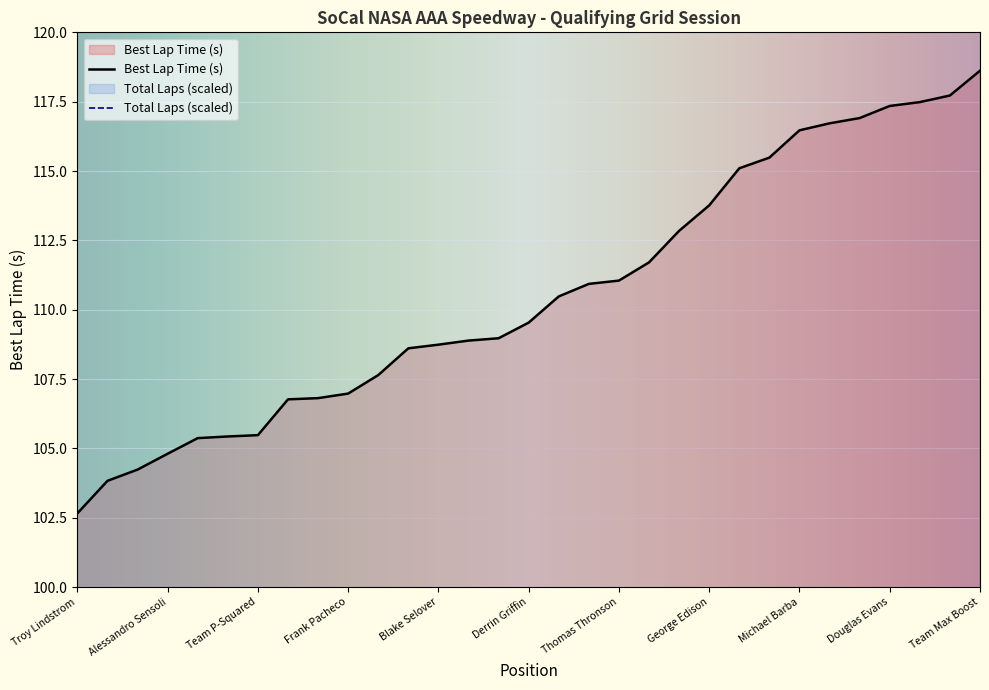

What is the sum of the Best Lap Time values at Team Hemisphere and Derrin Griffin?

218.5